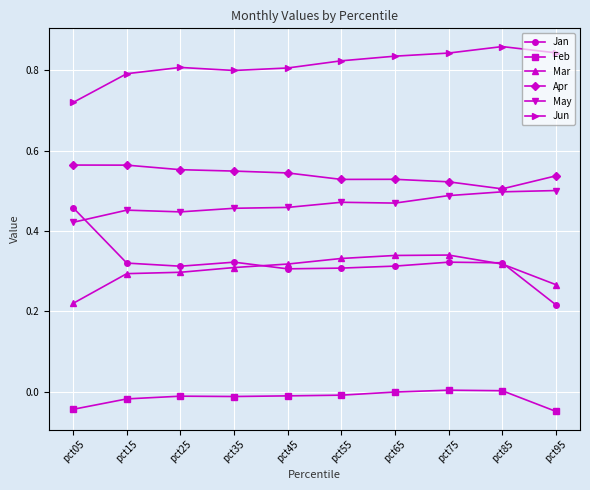

Rank the series by their maximum value, from highest to lowest.

Jun, Apr, May, Jan, Mar, Feb